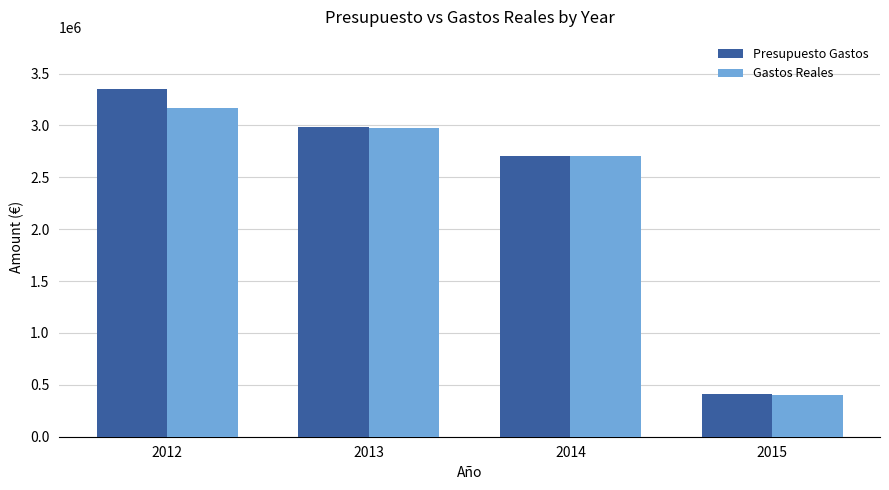

List the labels in order of Gastos Reales value, largest first.

2012, 2013, 2014, 2015